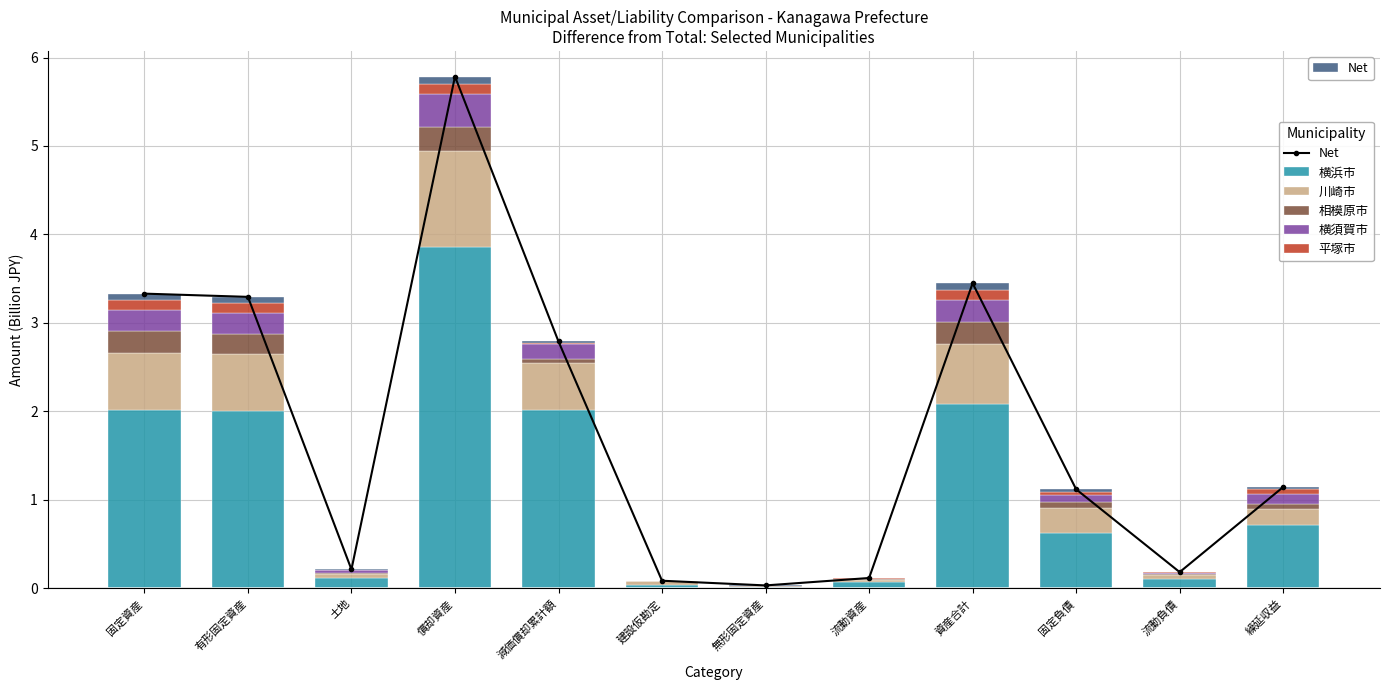

What is the average value of the 川崎市 series?

0.3